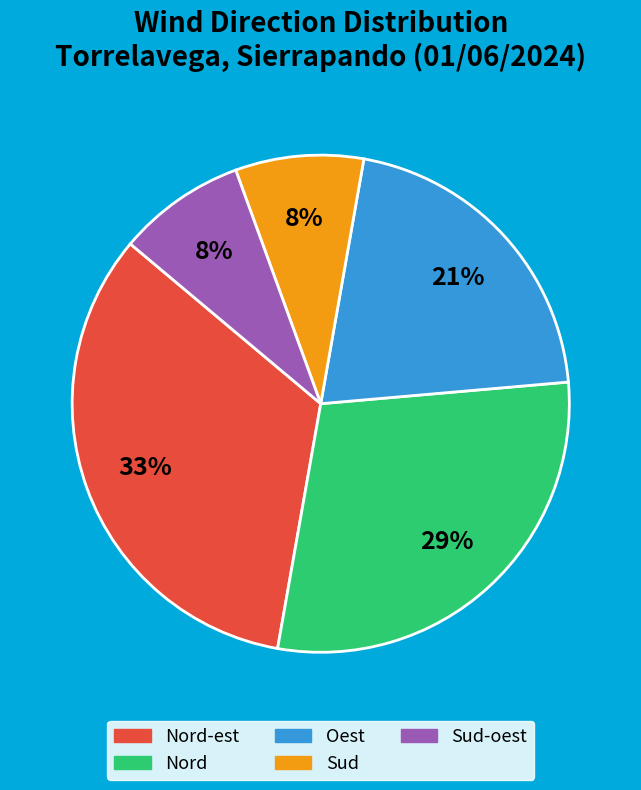

Is there any slice that represents more than half of the pie?

No